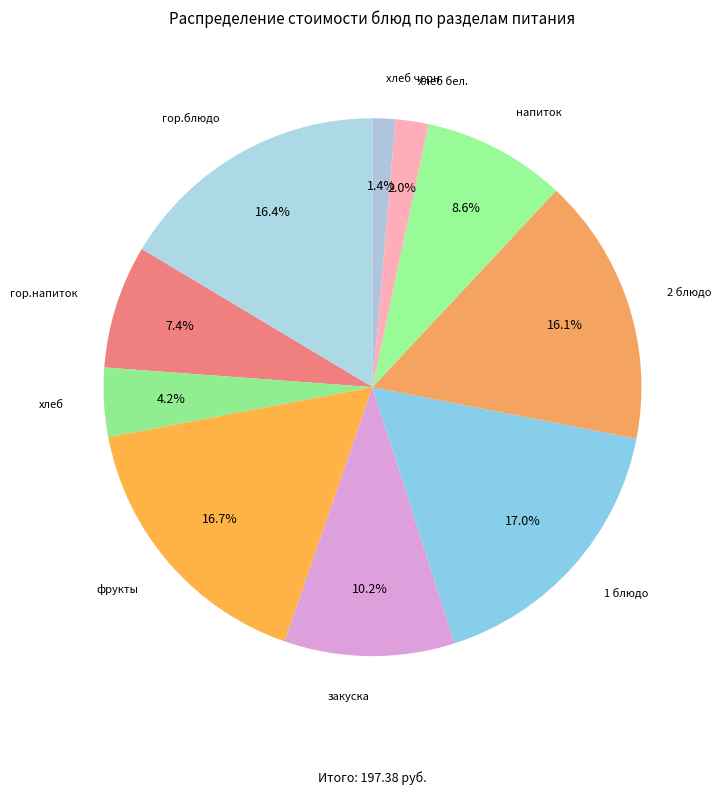

What is the smallest slice in the pie chart?

хлеб черн.